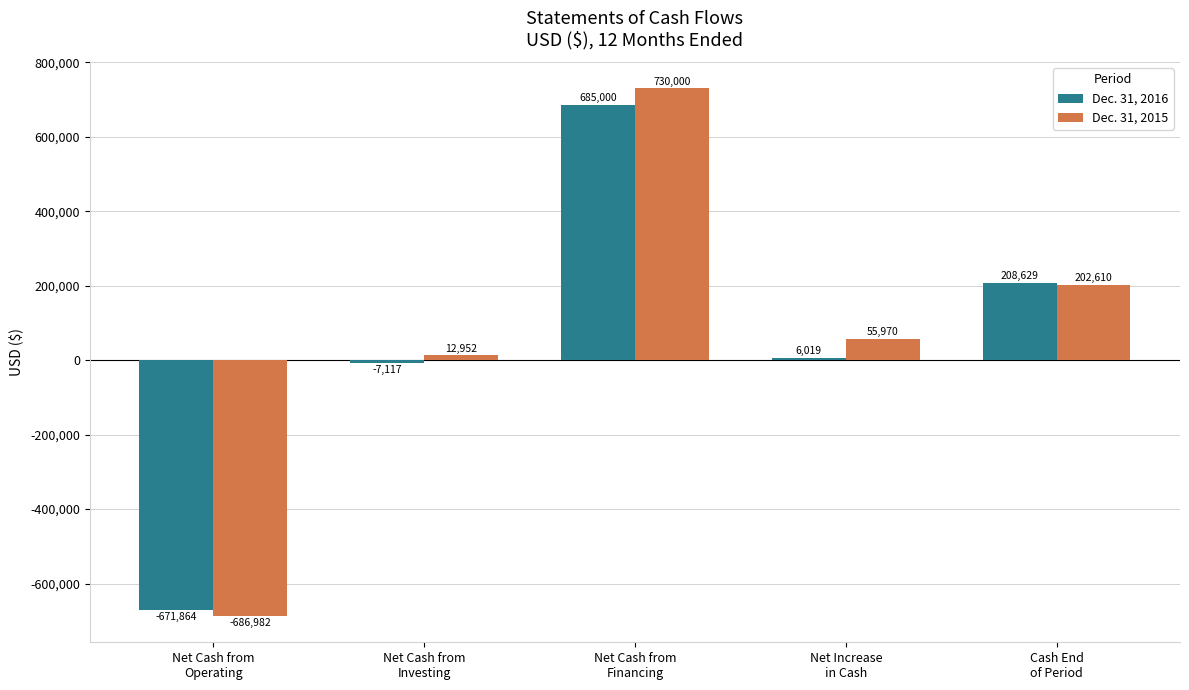

Which series changed the most between Net Cash from
Operating and Net Cash from
Investing?

Dec. 31, 2015